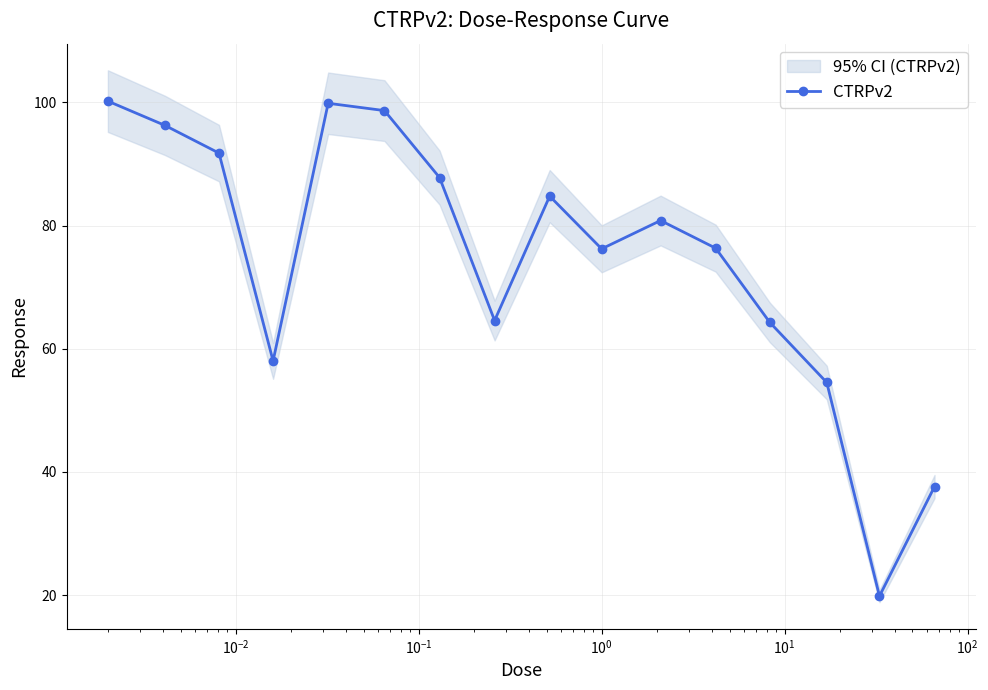

What is the value of the CTRPv2 point at the 16th from the left?

37.6